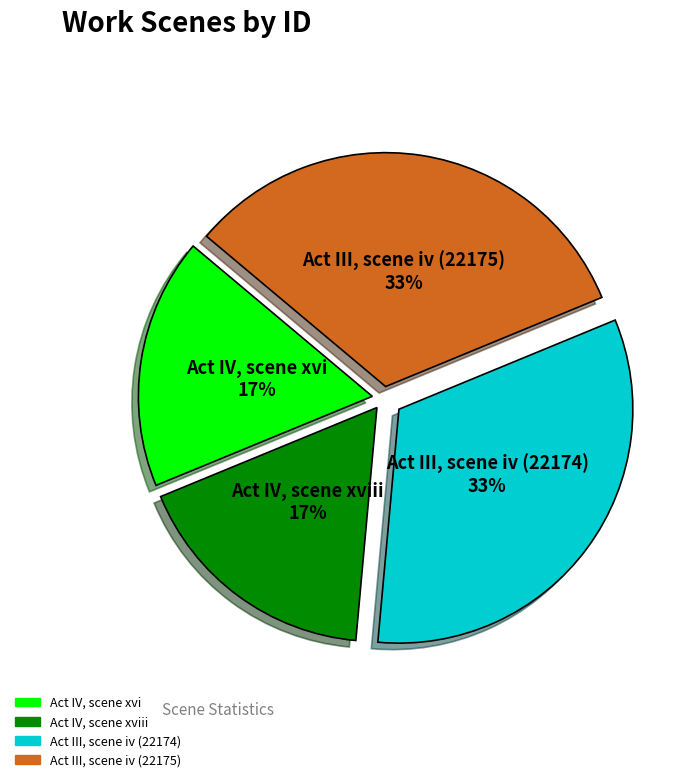

Does any single category account for the majority?

No